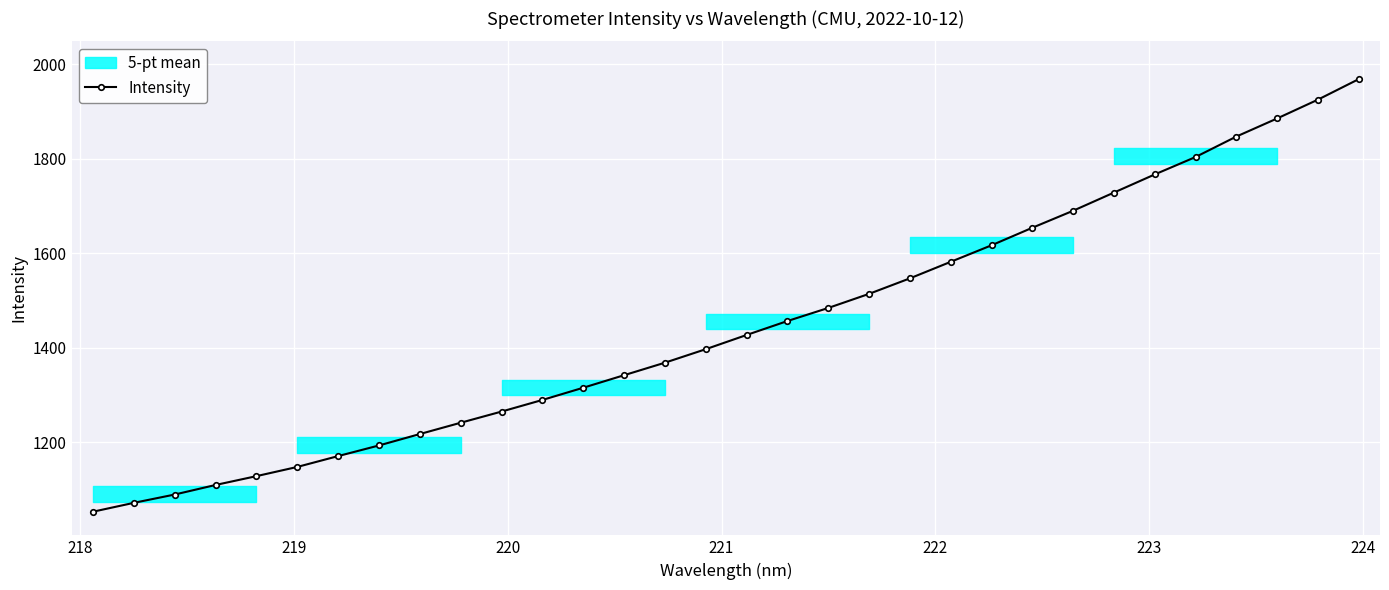

What is the highest value of the Intensity series?

1968.2